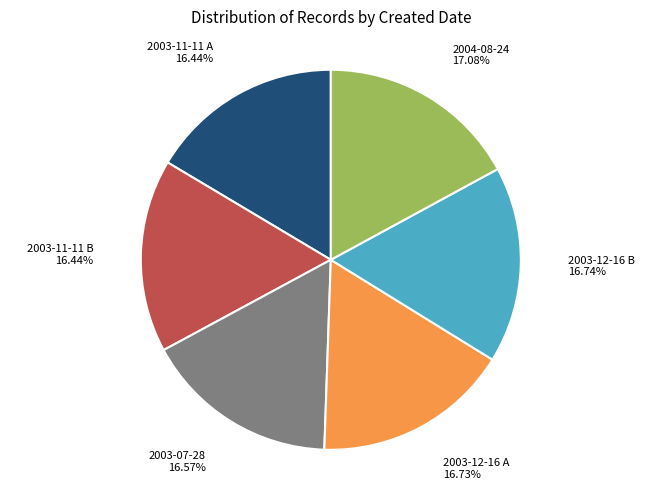

How many slices are in this pie chart?

6